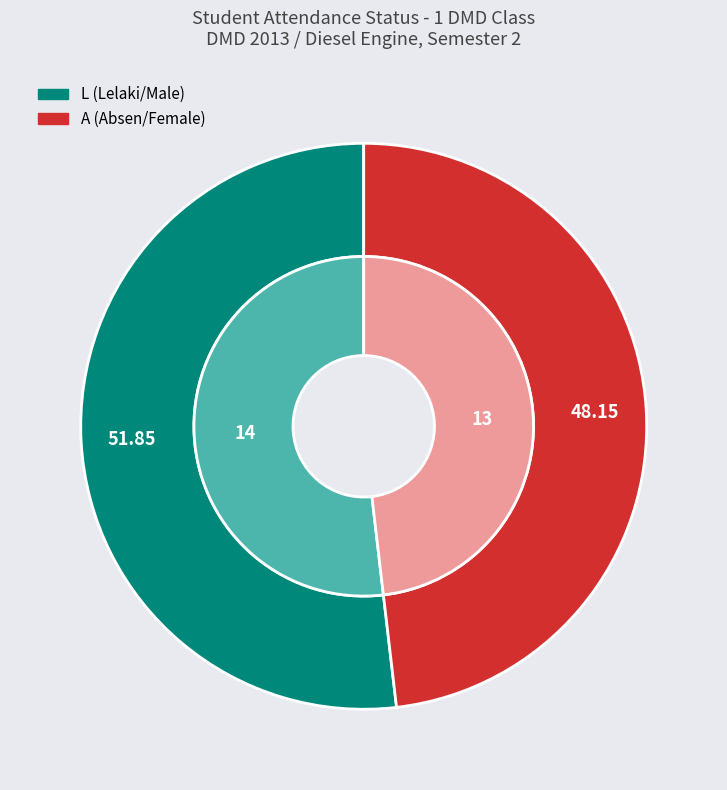

To the nearest percent, what is the difference between the L and A slice percentages?

4%